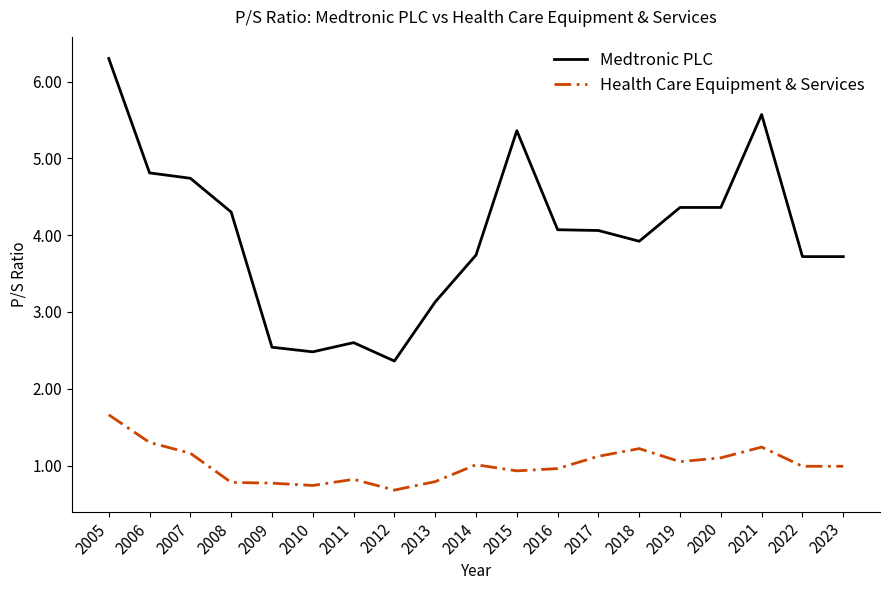

True or false: Health Care Equipment & Services has a value of 0.5 at 2015.

False